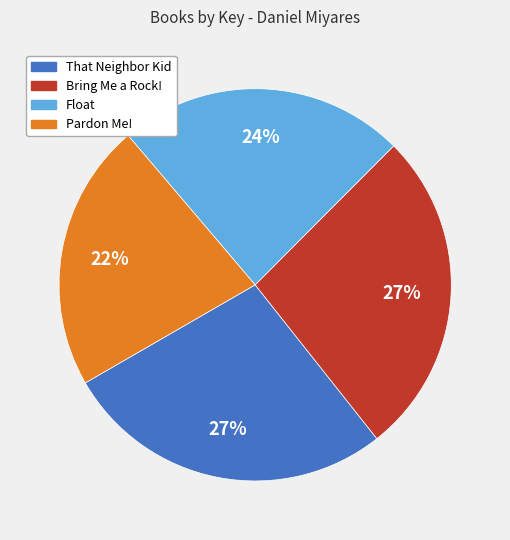

Between Float and Bring Me a Rock!, which is larger?

Bring Me a Rock!